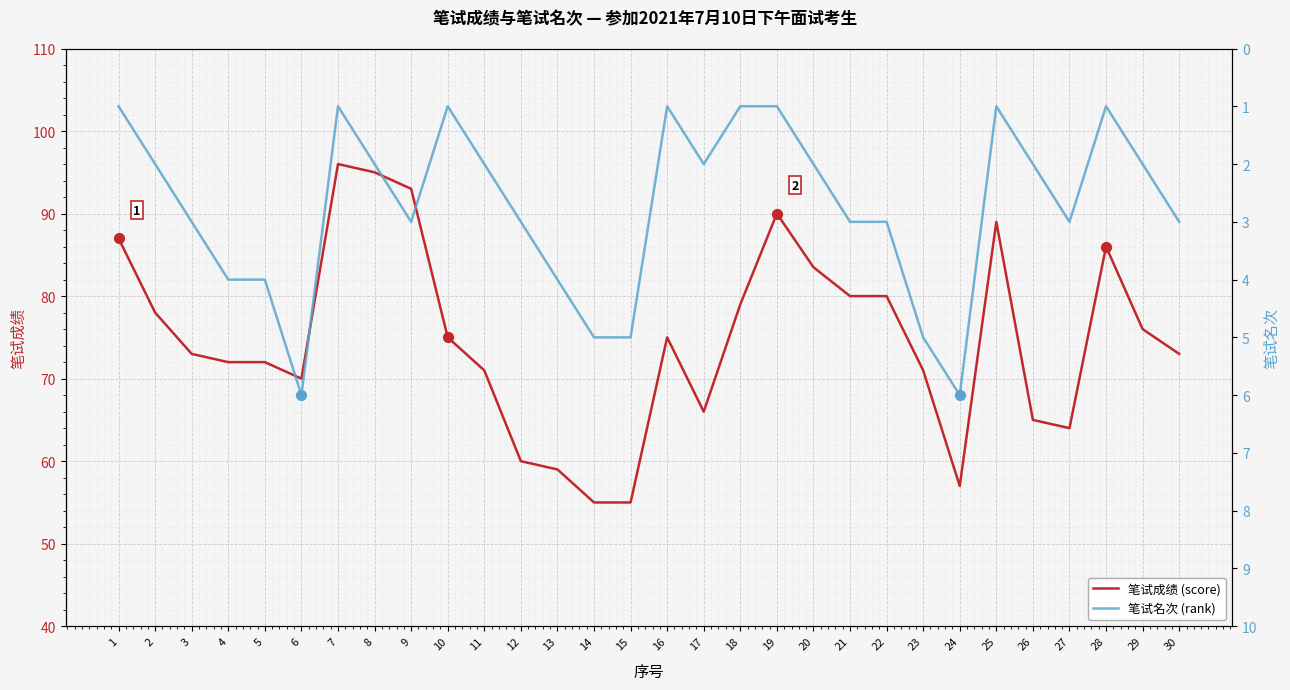

At which category is the sum across all series the highest?

7